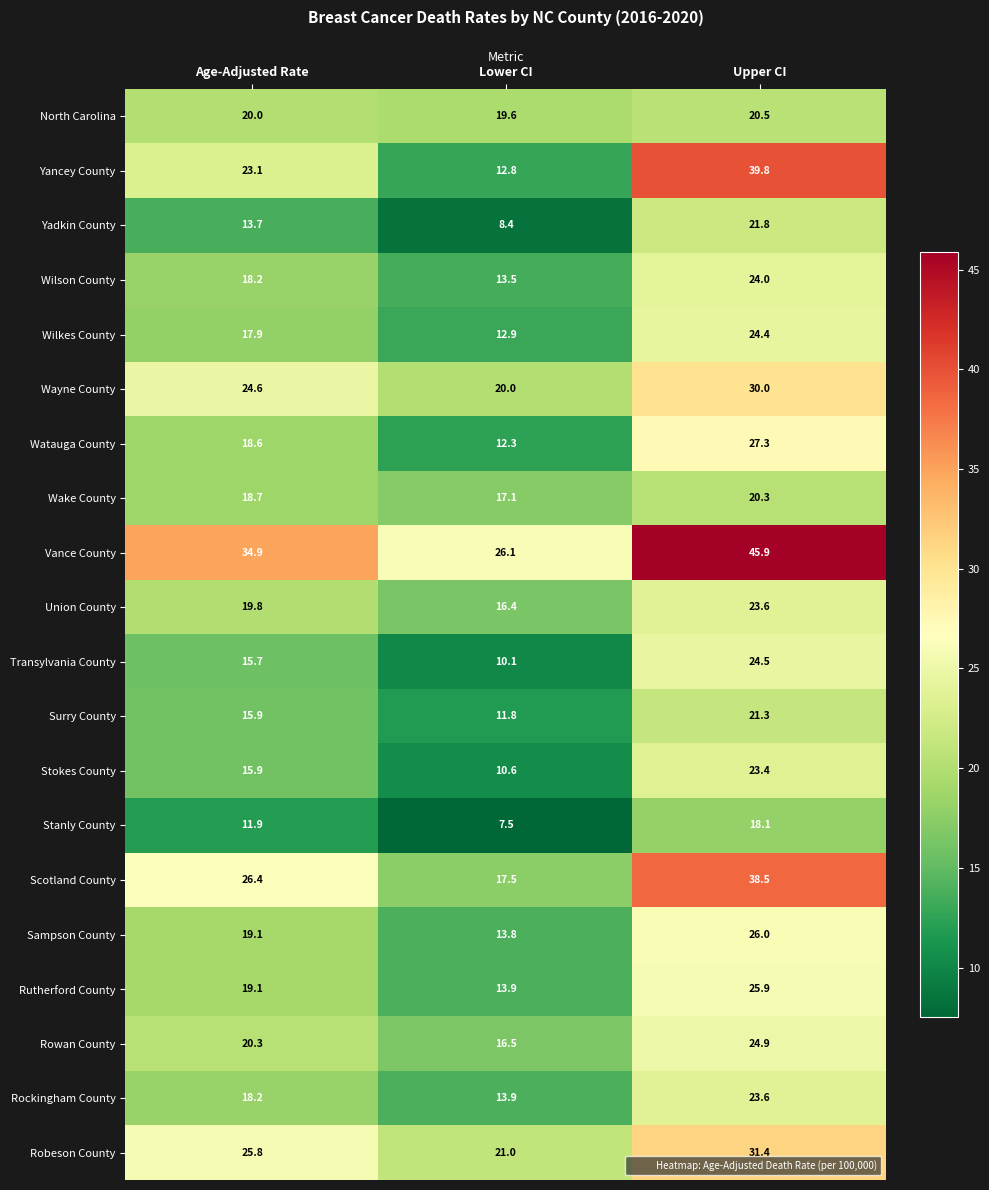

How many categories are shown in the chart?

3